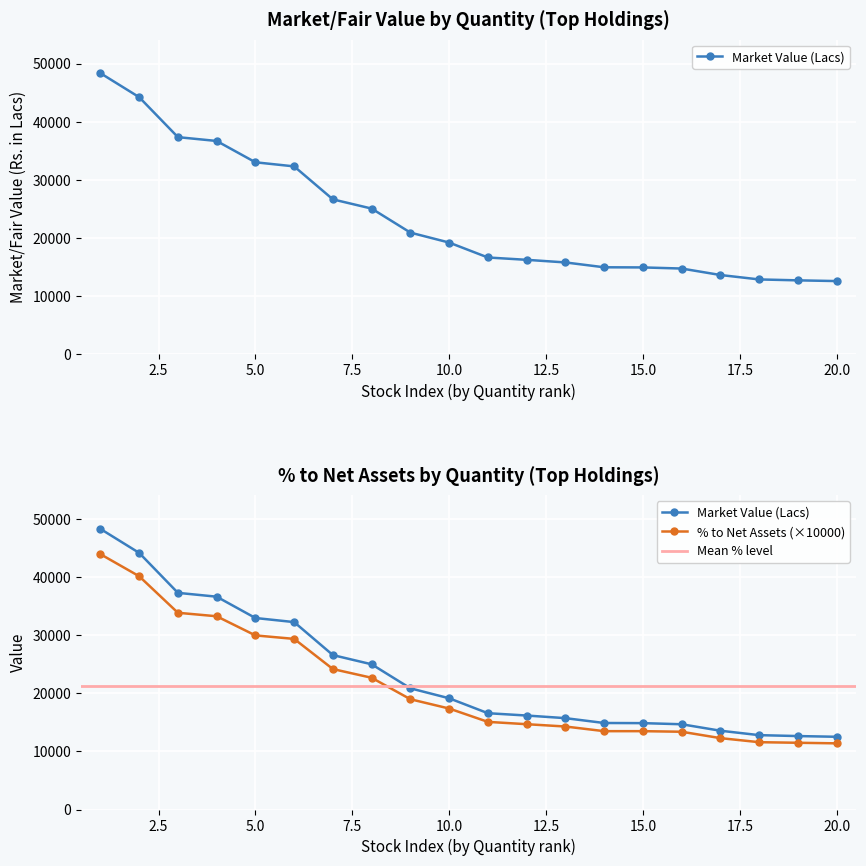

What is the difference between the highest and lowest values at 1240000?

3434.5